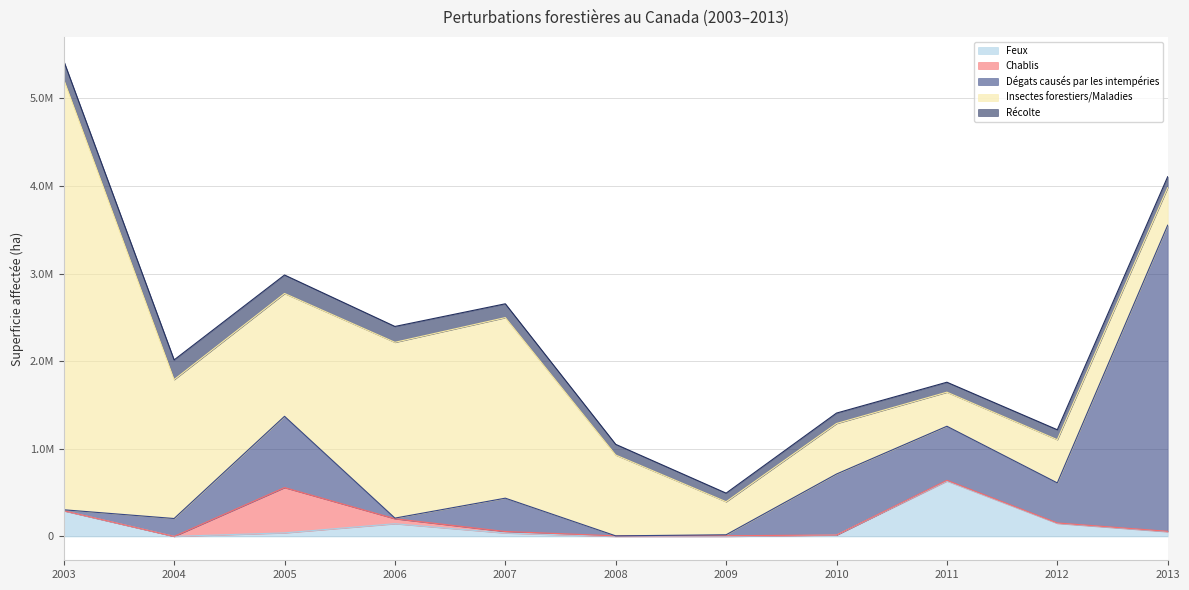

The Dégats causés par les intempéries series shows 503 at 2008. True or false?

True